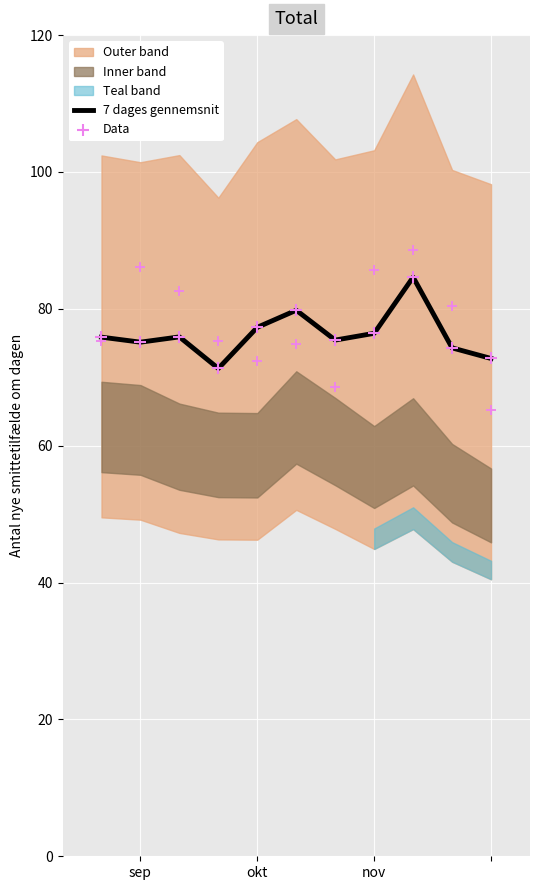

What is the maximum value for 7 dages gennemsnit?

84.6